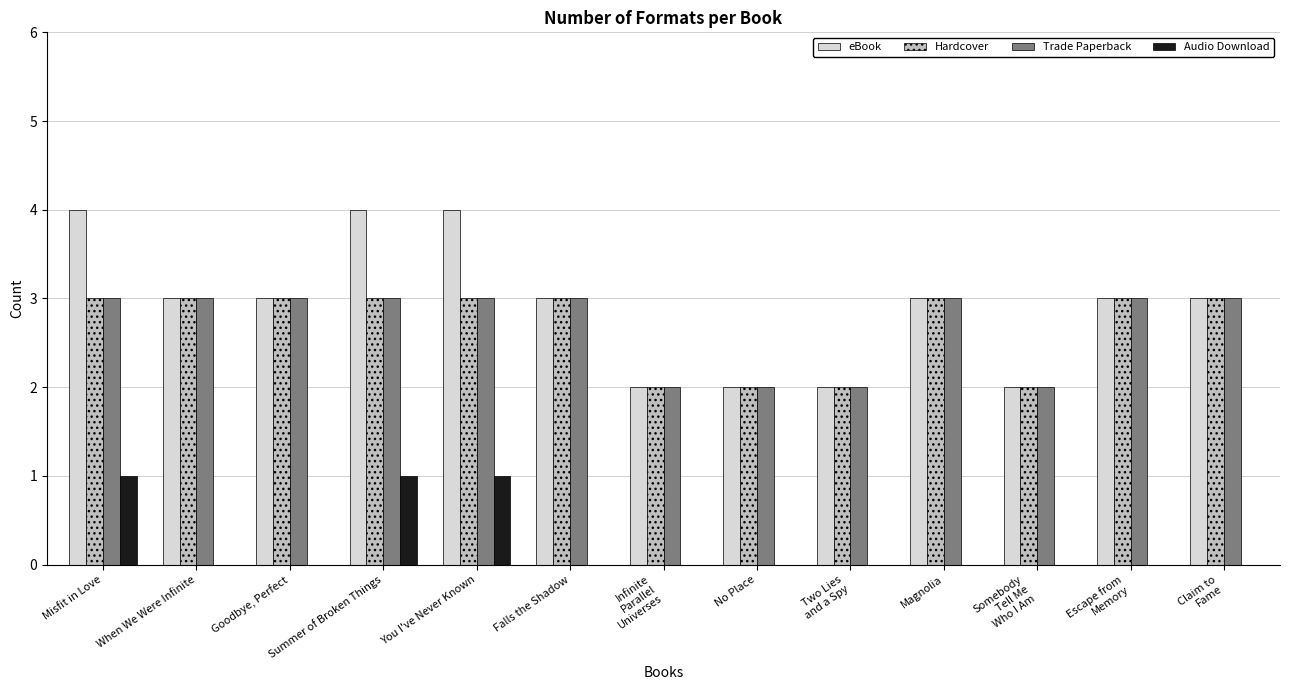

Which series has the largest range (max minus min)?

eBook